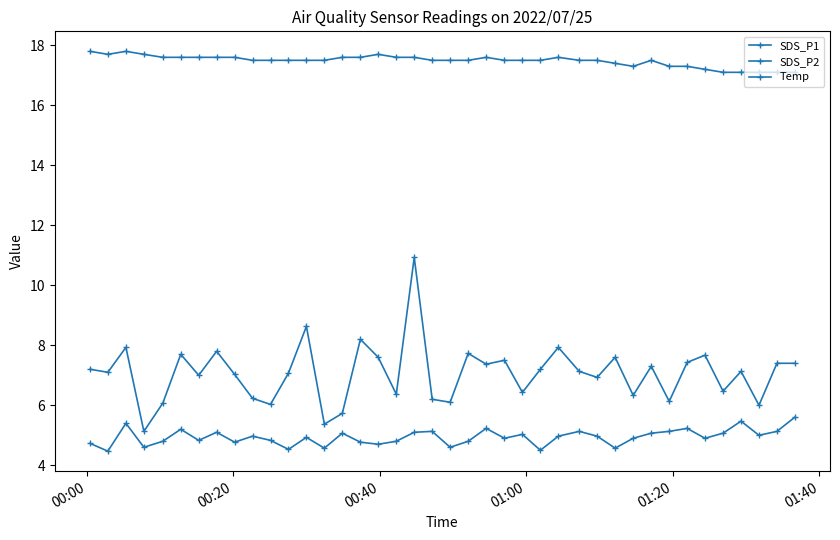

Reading left to right, transcribe all the data shown in this chart.

SDS_P1: 7.2	7.1	7.9	5.1	6.1	7.7	7.0	7.8	7.0	6.2	6.0	7.1	8.6	5.4	5.7	8.2	7.6	6.4	10.9	6.2	6.1	7.7	7.4	7.5	6.4	7.2	7.9	7.1	6.9	7.6	6.3	7.3	6.1	7.4	7.7	6.5	7.1	6.0	7.4	7.4
SDS_P2: 4.7	4.5	5.4	4.6	4.8	5.2	4.8	5.1	4.8	5.0	4.8	4.5	4.9	4.6	5.1	4.8	4.7	4.8	5.1	5.1	4.6	4.8	5.2	4.9	5.0	4.5	5.0	5.1	5.0	4.6	4.9	5.1	5.1	5.2	4.9	5.1	5.5	5.0	5.1	5.6
Temp: 17.8	17.7	17.8	17.7	17.6	17.6	17.6	17.6	17.6	17.5	17.5	17.5	17.5	17.5	17.6	17.6	17.7	17.6	17.6	17.5	17.5	17.5	17.6	17.5	17.5	17.5	17.6	17.5	17.5	17.4	17.3	17.5	17.3	17.3	17.2	17.1	17.1	17.1	17.1	17.1